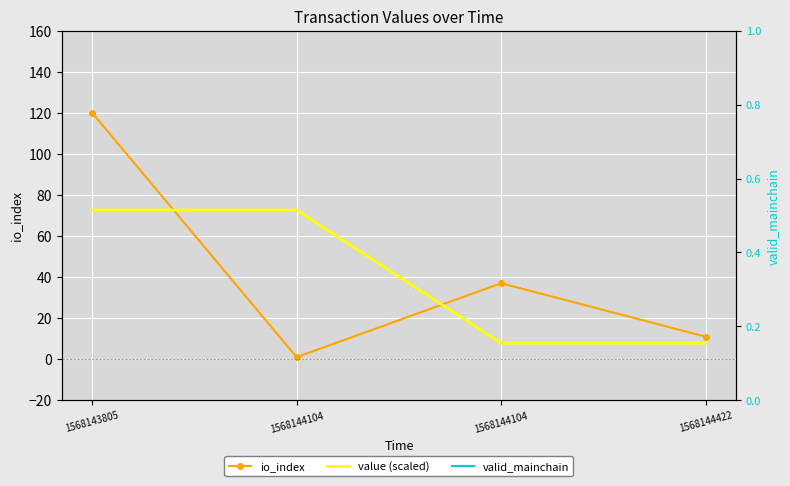

Which series changed the most between 1568144104 and 1568144104?

value (scaled)